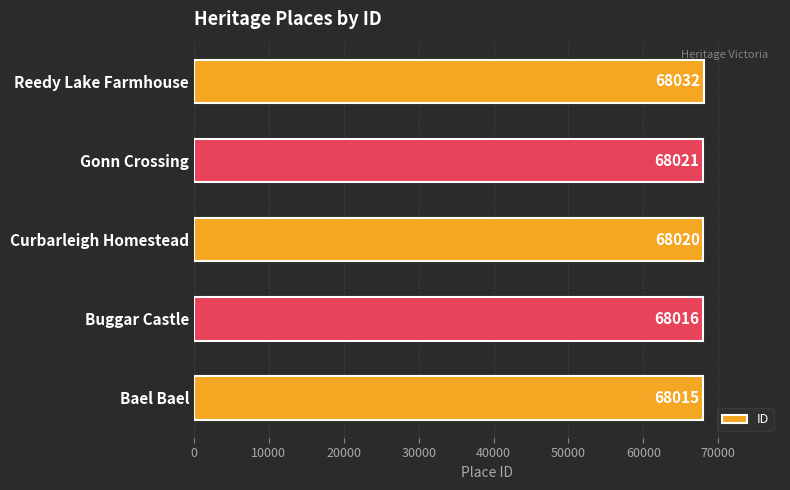

What is the average value?

68021